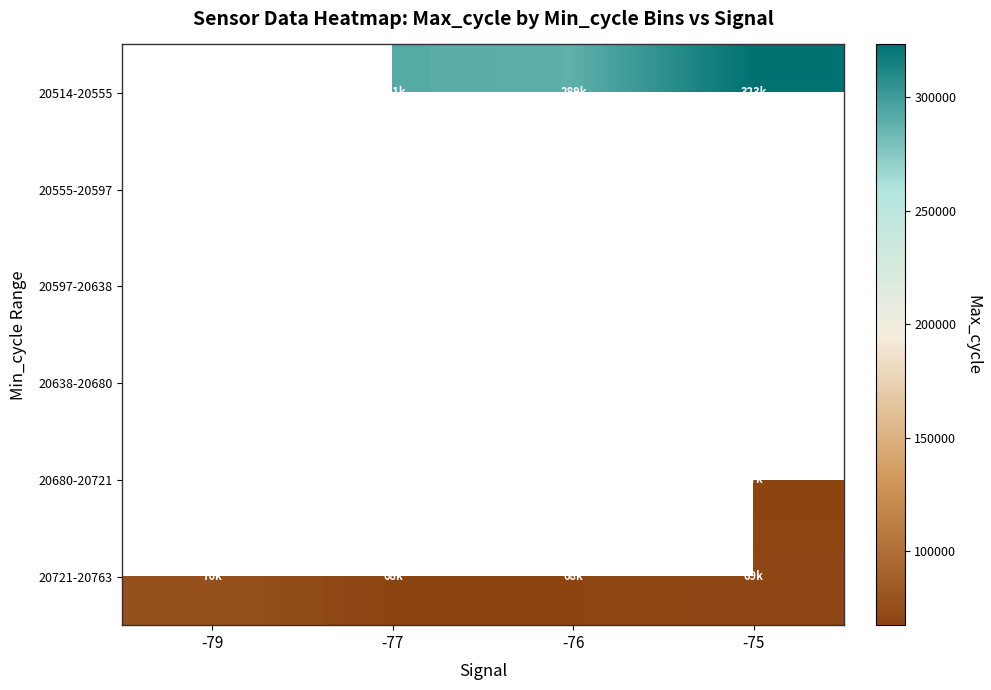

What is the spread (max minus min) of values at -75?

255905.0